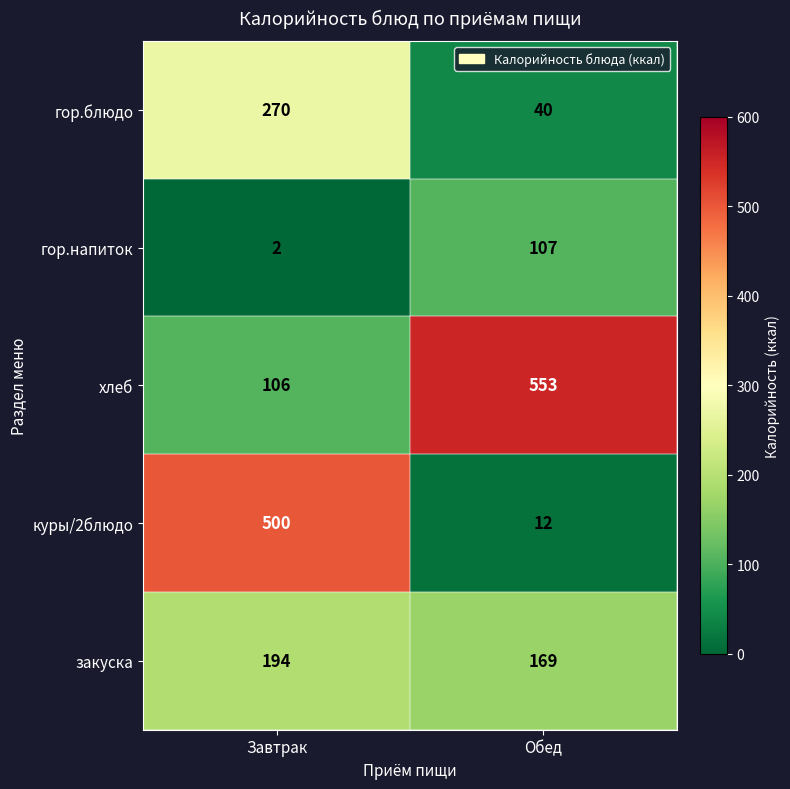

What value does the хлеб series have at Завтрак, to the nearest 10?

110